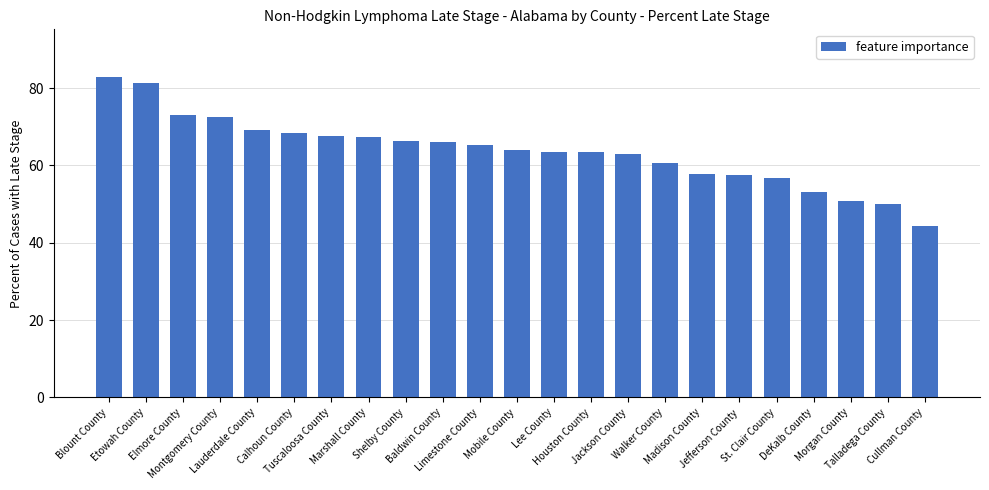

Where does the data first go above 64?

Blount County